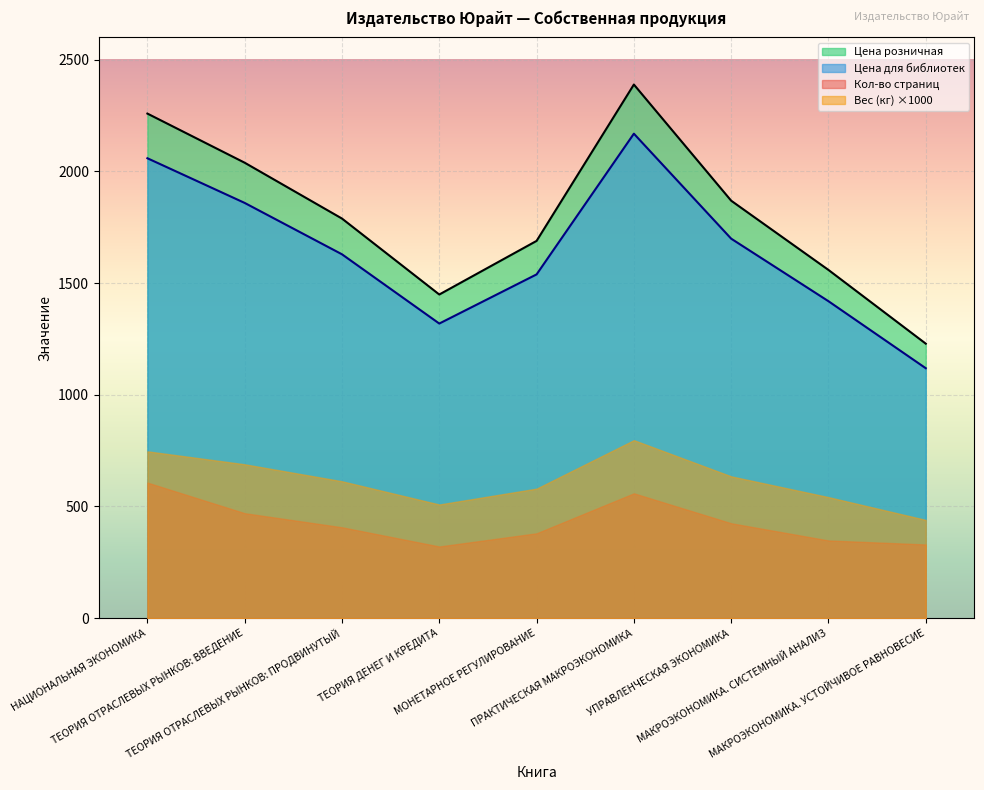

Is it true that Цена розничная equals 1869 at УПРАВЛЕНЧЕСКАЯ ЭКОНОМИКА?

True